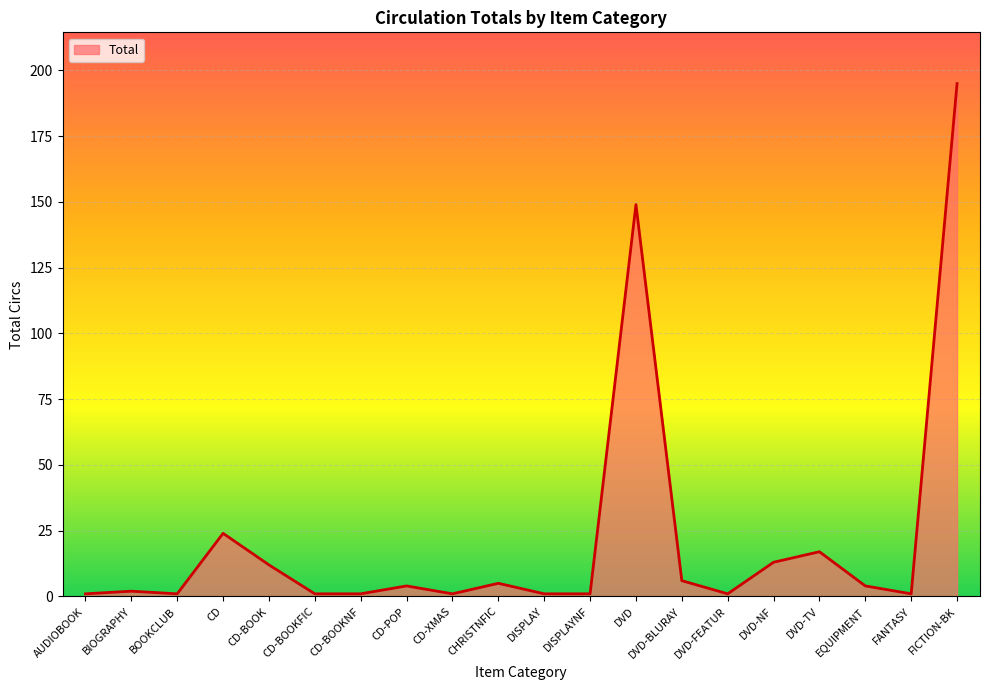

Which has a higher value, EQUIPMENT or DVD-FEATUR?

EQUIPMENT